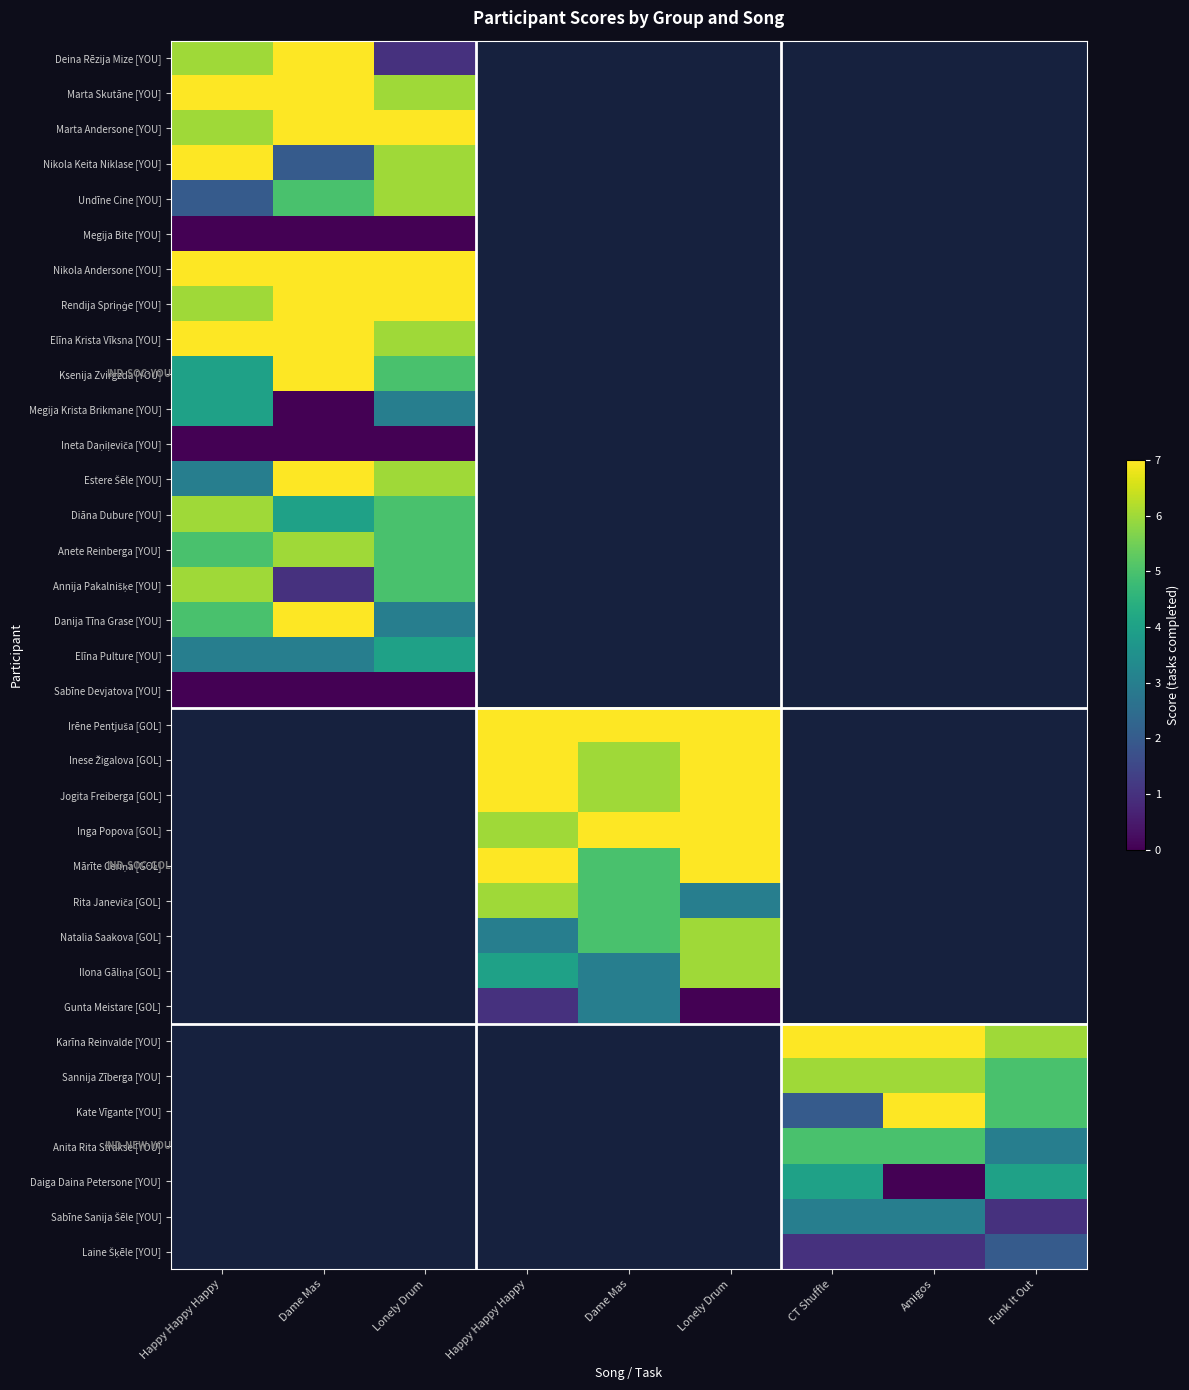

Count the number of categories in the chart.

9